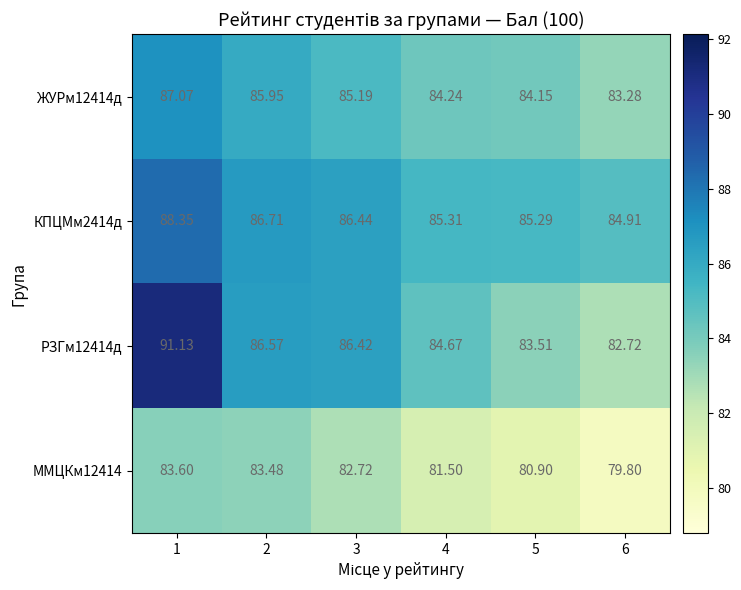

Is the value of РЗГм12414д at 6 greater than the value of ЖУРм12414д at 1?

No